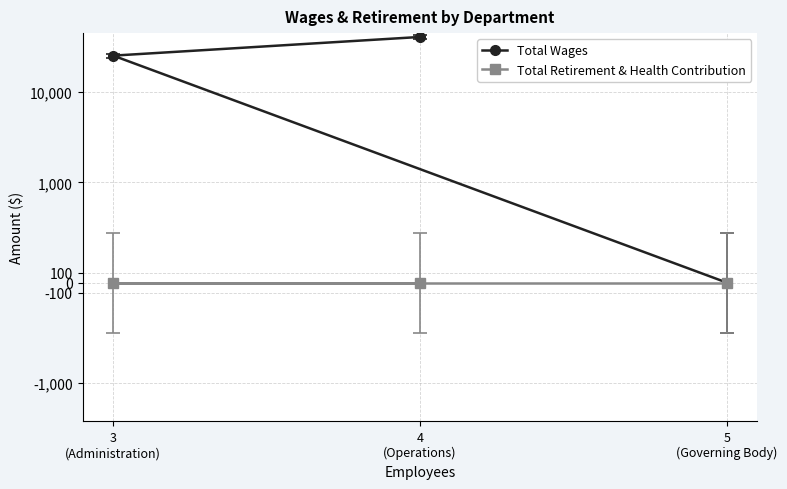

Which has a higher value, 5
(Governing Body) or 4
(Operations)?

4
(Operations)